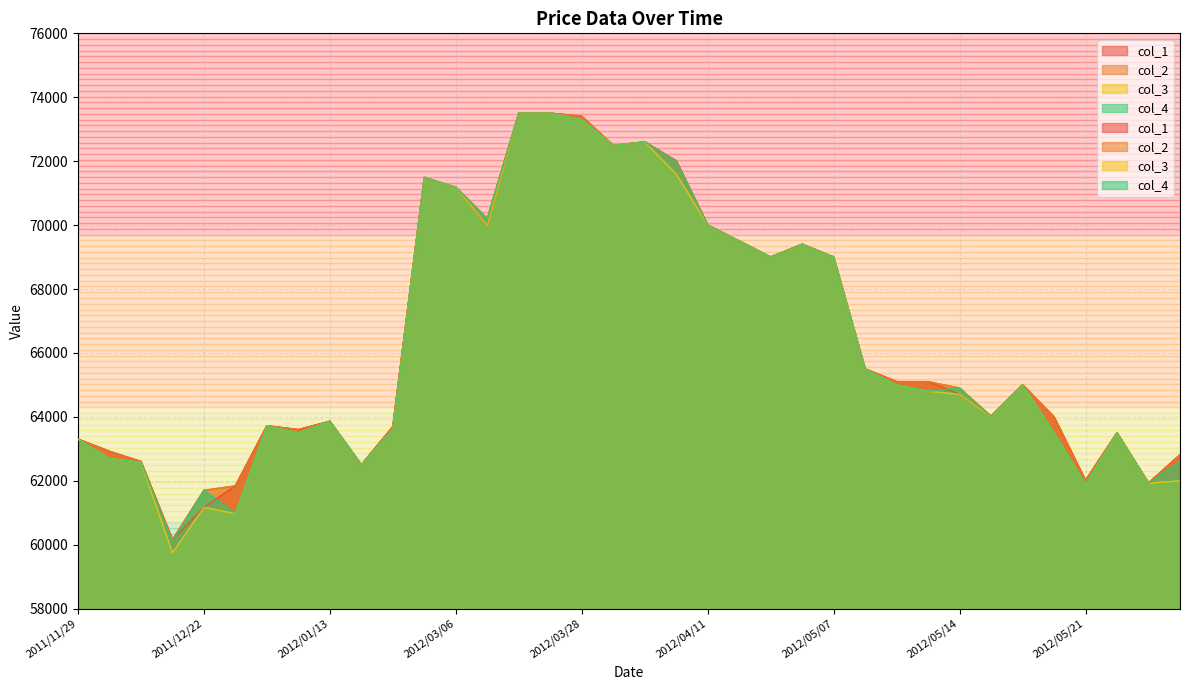

True or false: col_3 and col_2 intersect in this chart.

False